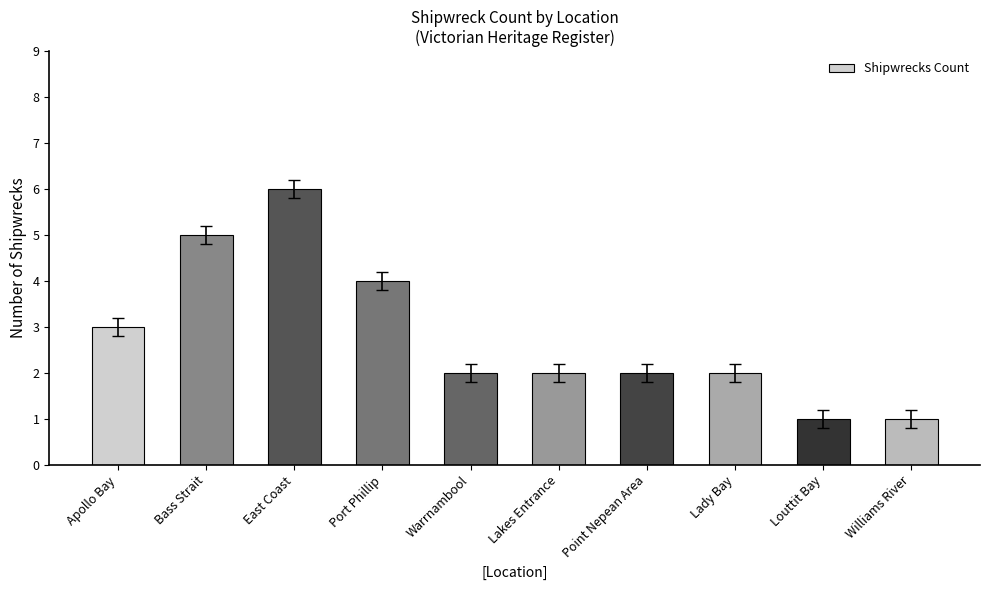

The value at Lakes Entrance is 0. True or false?

False